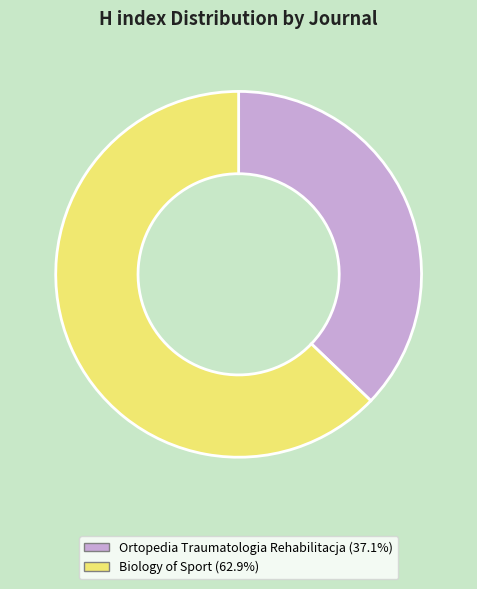

Rank the categories by value from highest to lowest.

Biology of Sport, Ortopedia Traumatologia Rehabilitacja